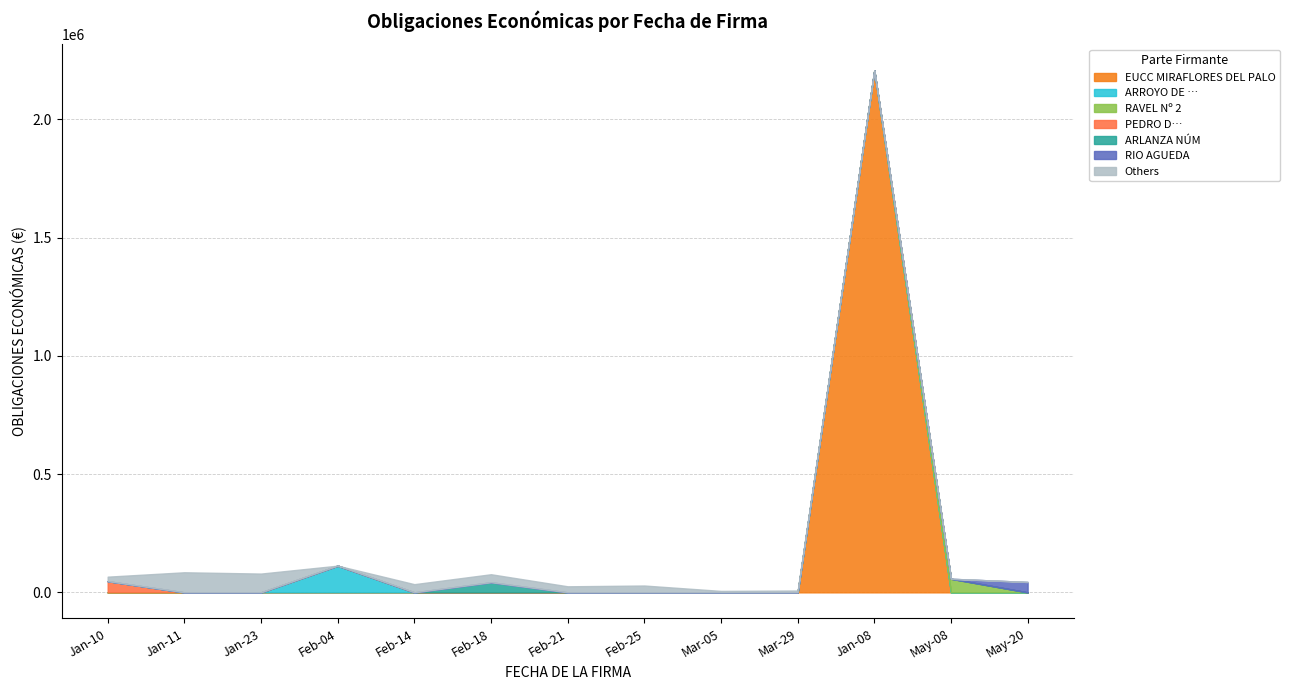

What is the greatest value displayed?

2207014.0